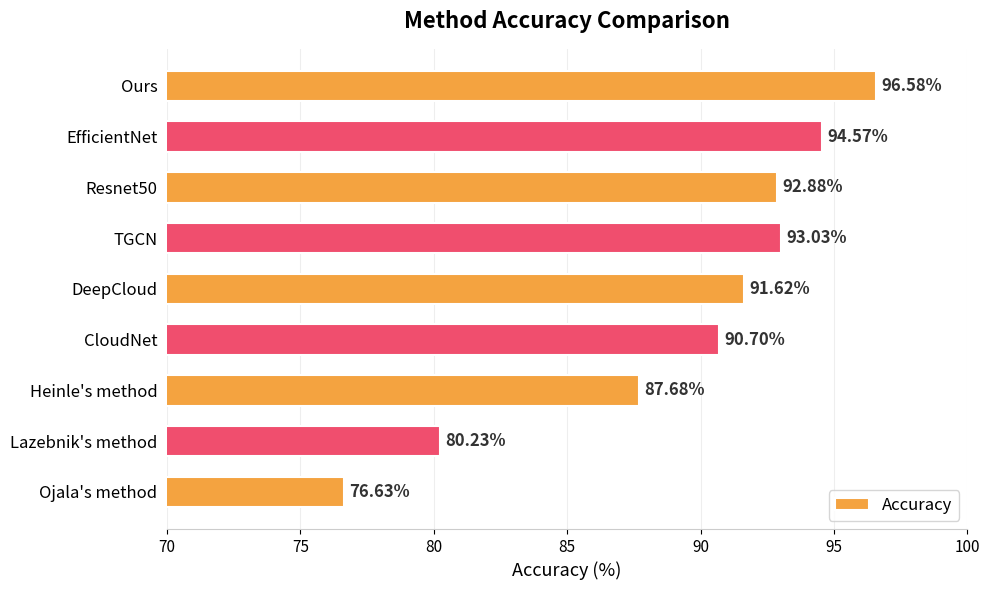

At which label is the value closest to 86?

Heinle's method